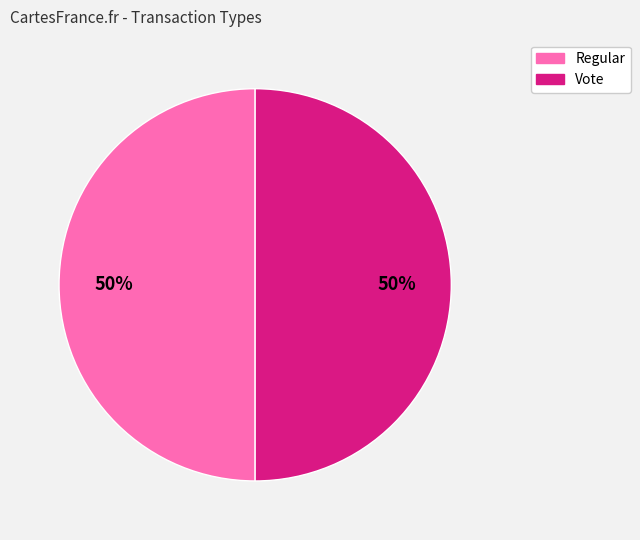

Do Regular and Vote together represent more than half of the pie?

Yes